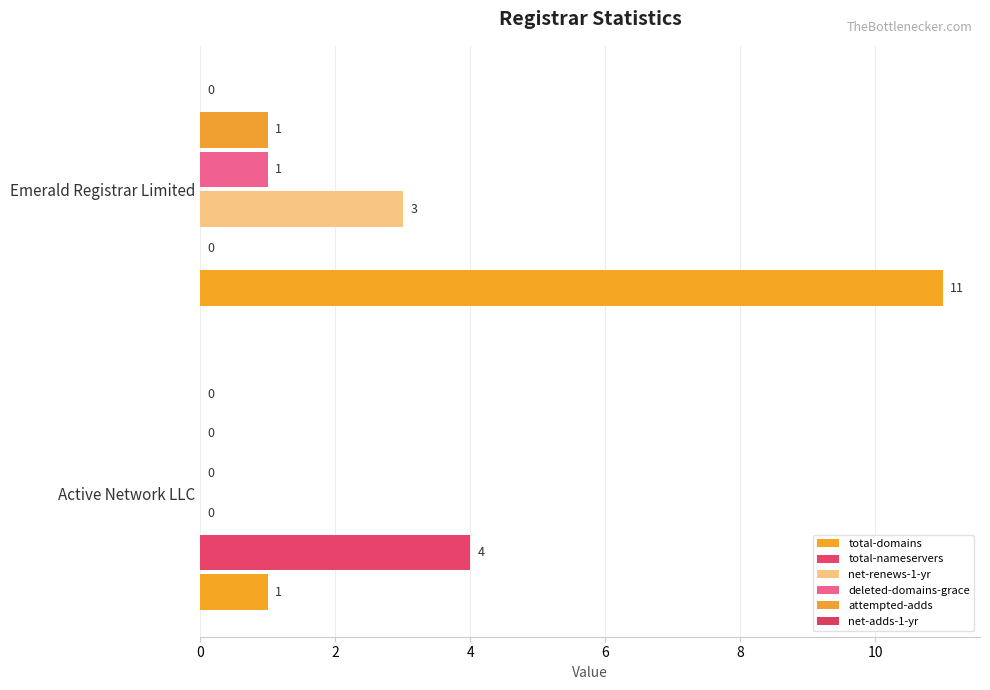

What is the value of the total-domains bar at the 2nd from the left?

11.0